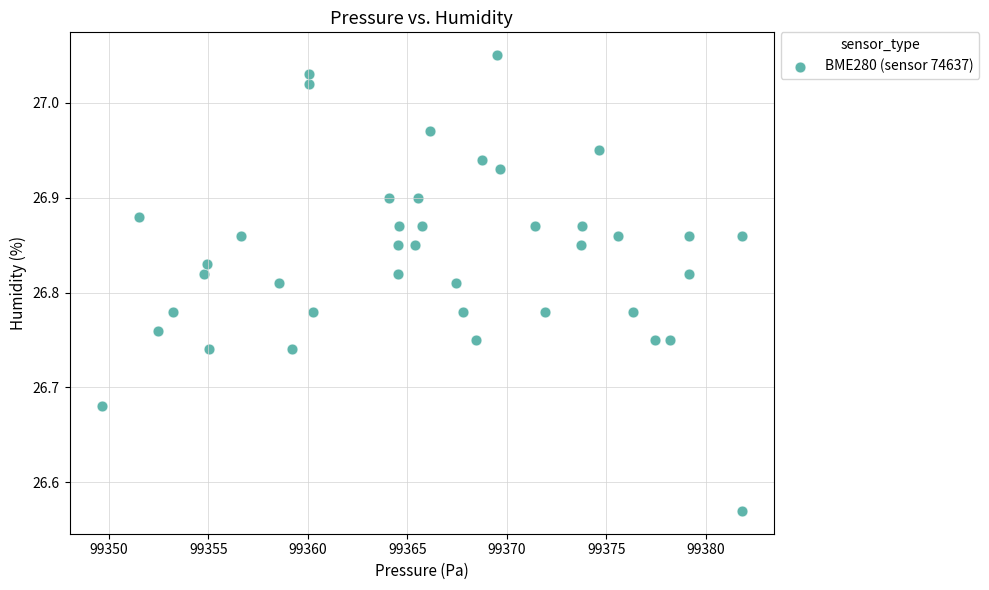

What is the range of Y values (max minus min)?

0.5